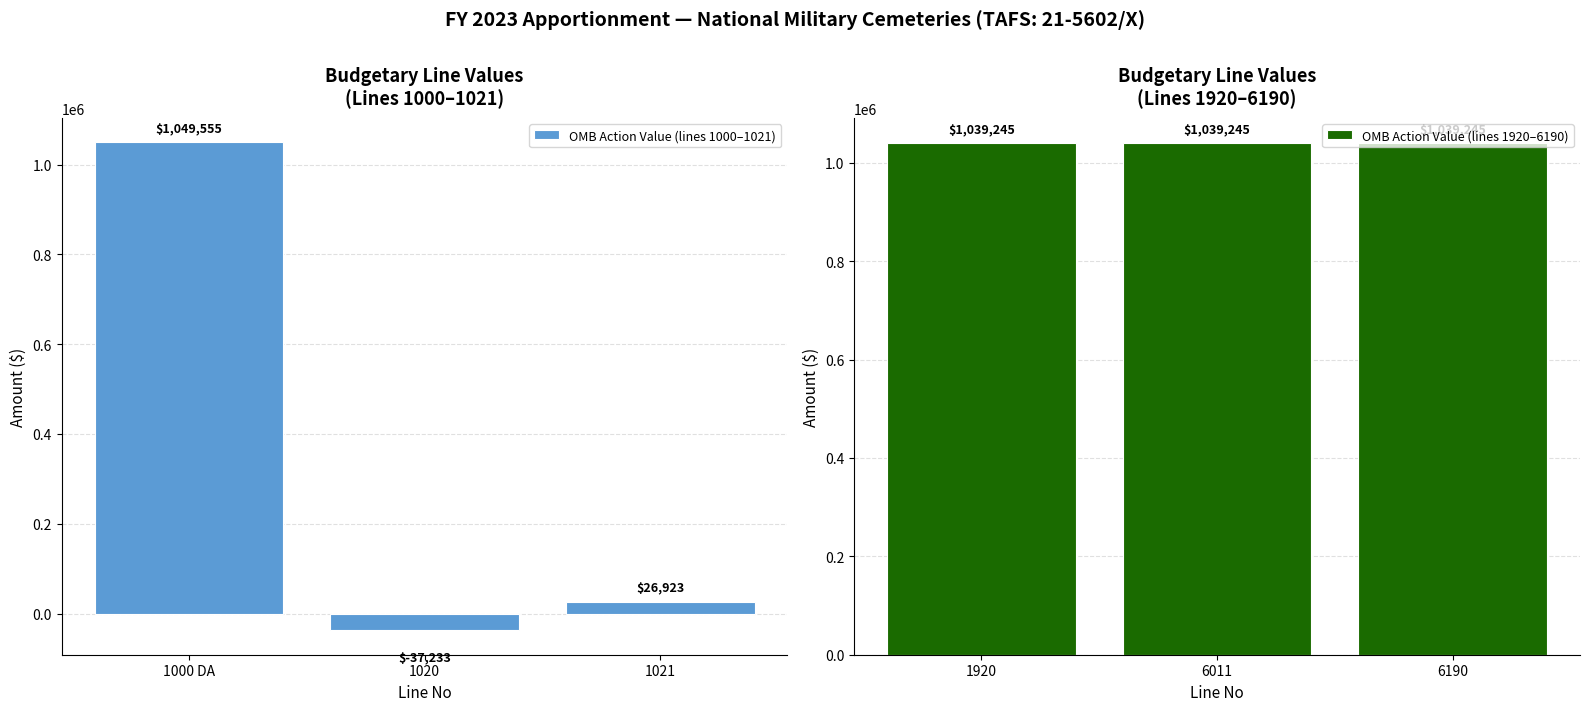

Which category has the highest value in the OMB Action Value (lines 1000–1021) series?

1000 DA